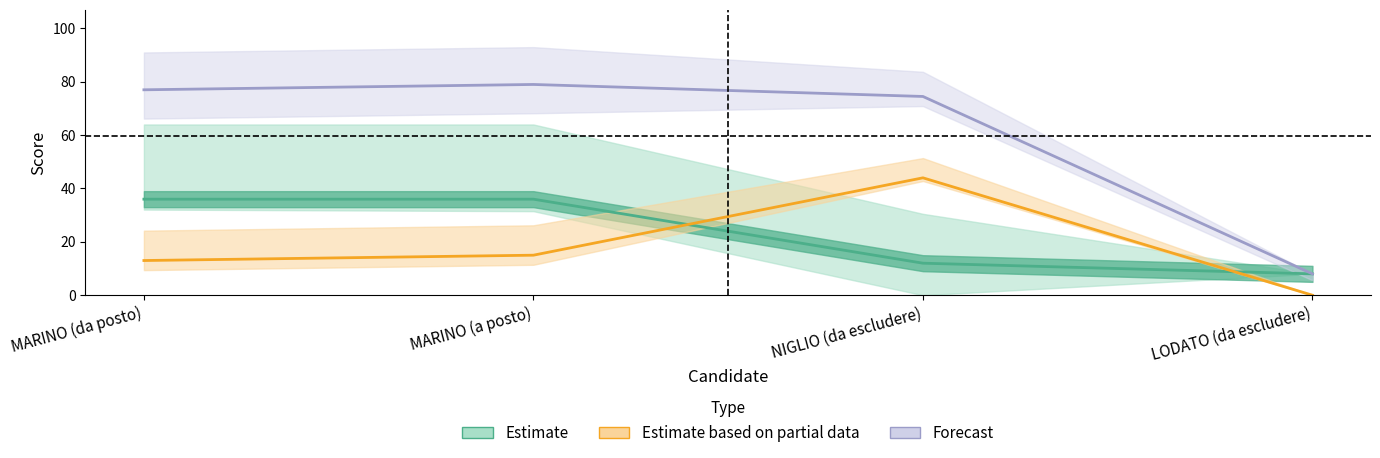

The value of Estimate based on partial data at MARINO (a posto) is 15.0. True or false?

True